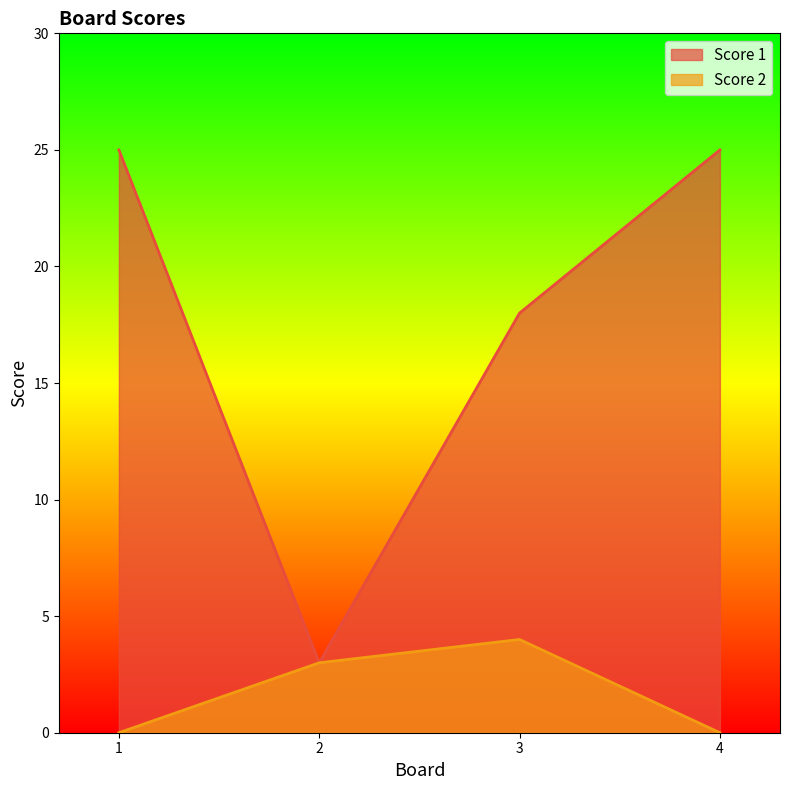

Is it true that Score 1 equals 10 at 3?

False